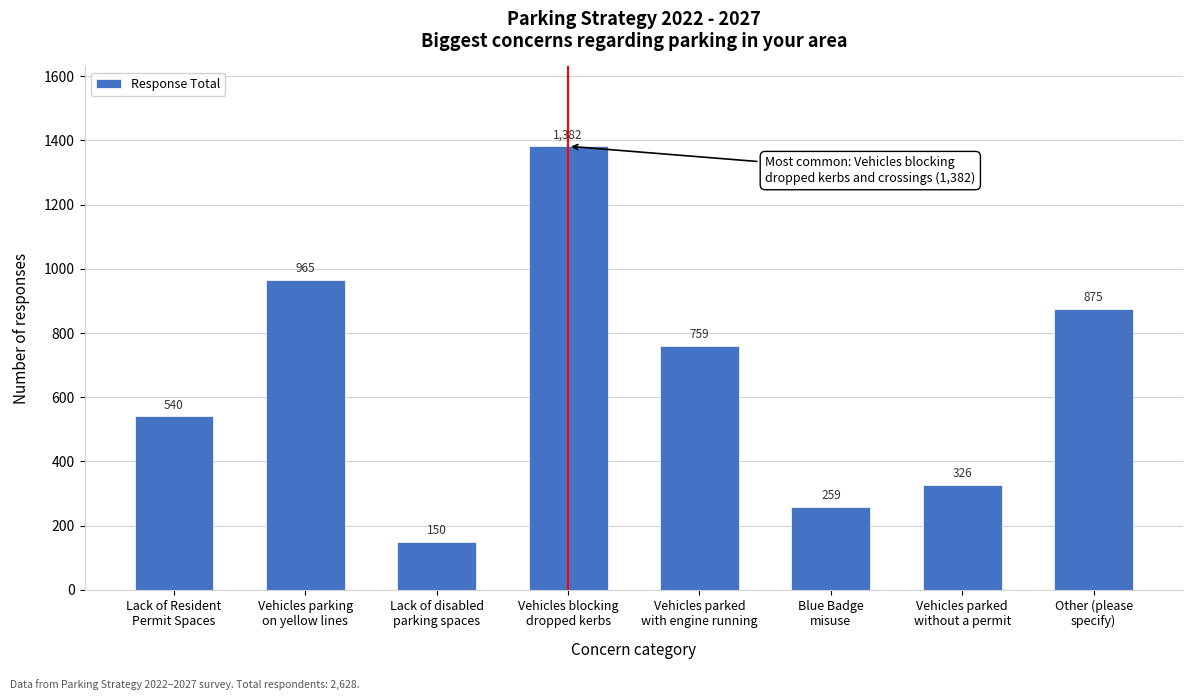

Reading left to right, extract all data points from this chart.

540	965	150	1382	759	259	326	875